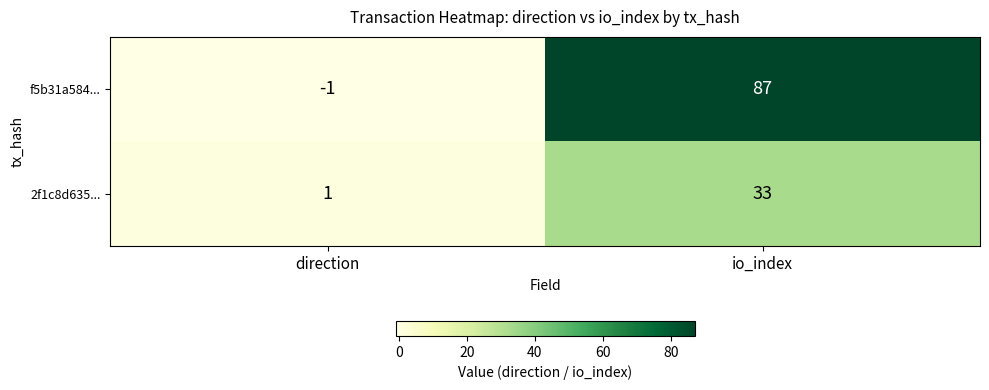

What is the greatest value displayed?

87